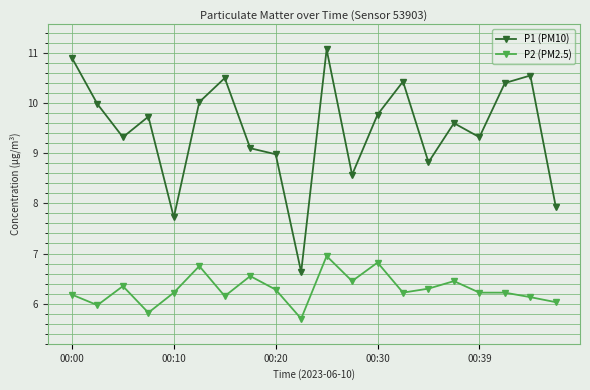

How many lines are shown in the chart?

2